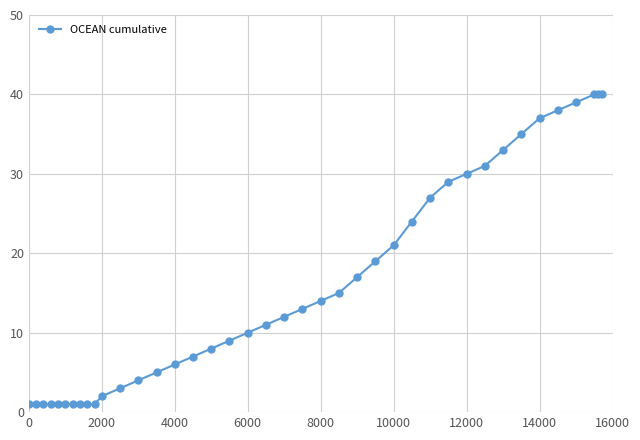

What is the value of the 30th point from the left?

29